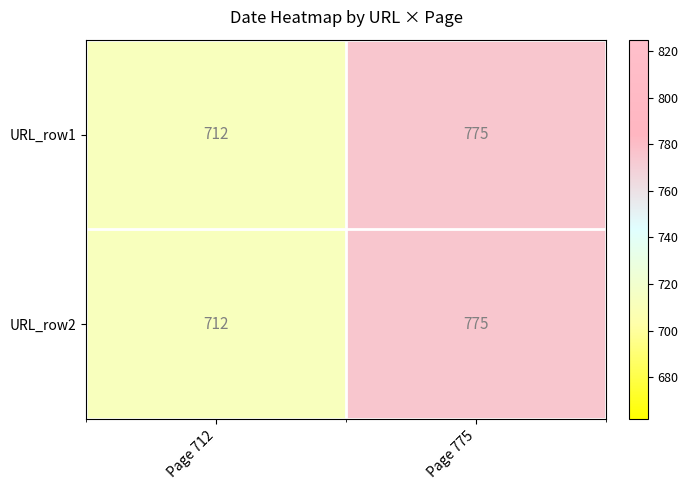

What is the average value of the URL_row1 series?

744